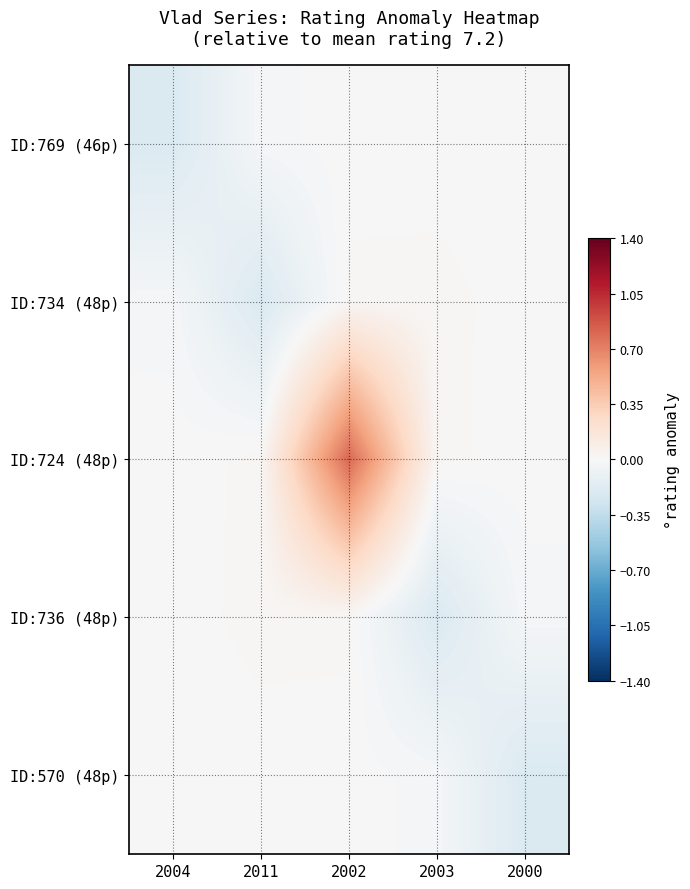

Rank the series by their maximum value, from lowest to highest.

ID:769 (46p), ID:570 (48p), ID:734 (48p), ID:736 (48p), ID:724 (48p)